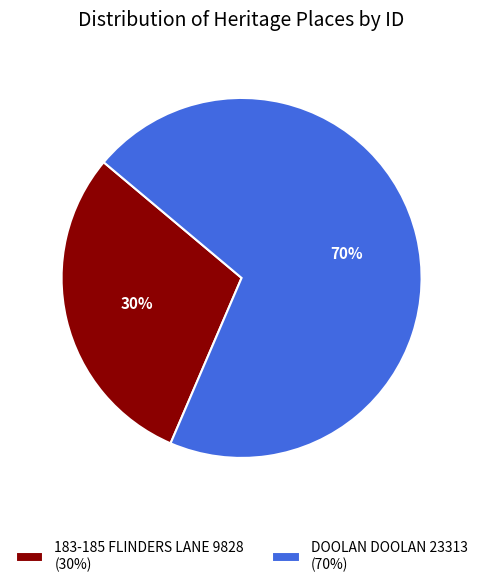

How many slices are in this pie chart?

2